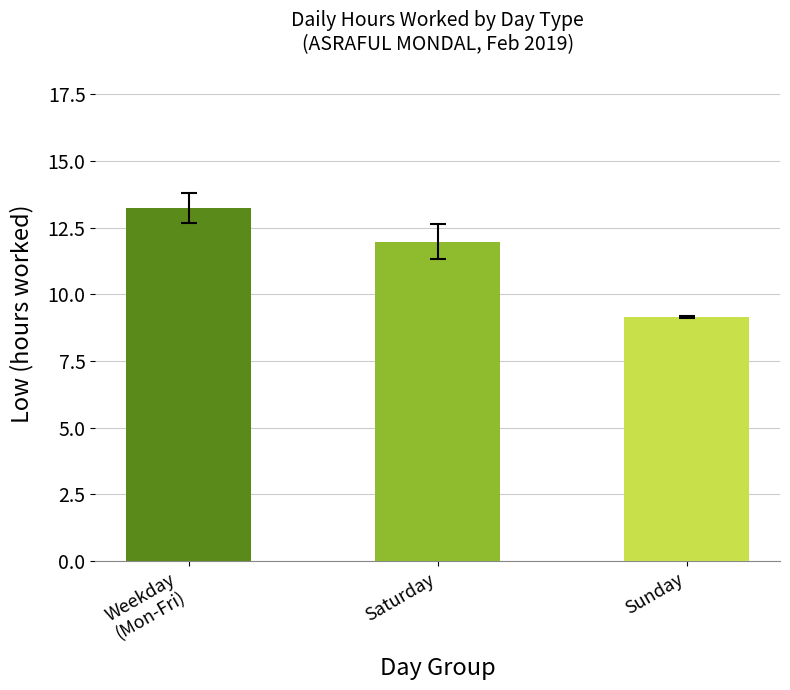

What is the greatest value displayed?

13.2